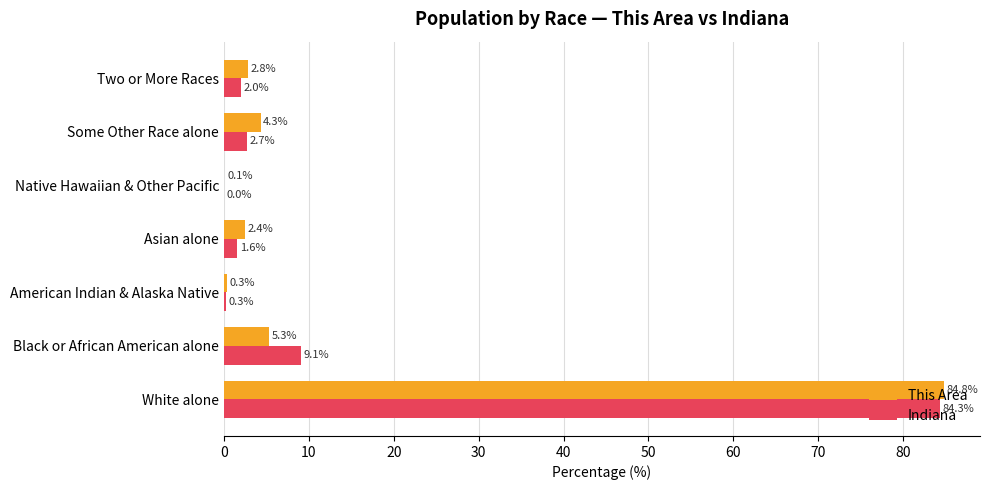

True or false: Indiana has a value of 2.0 at Two or More Races.

True